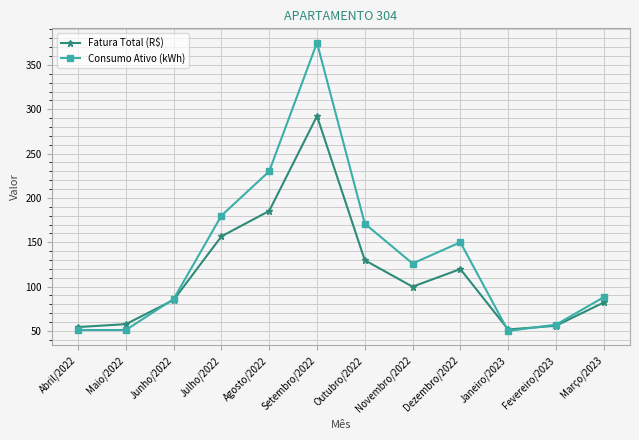

Is it true that Consumo Ativo (kWh) equals 83.0 at Setembro/2022?

False